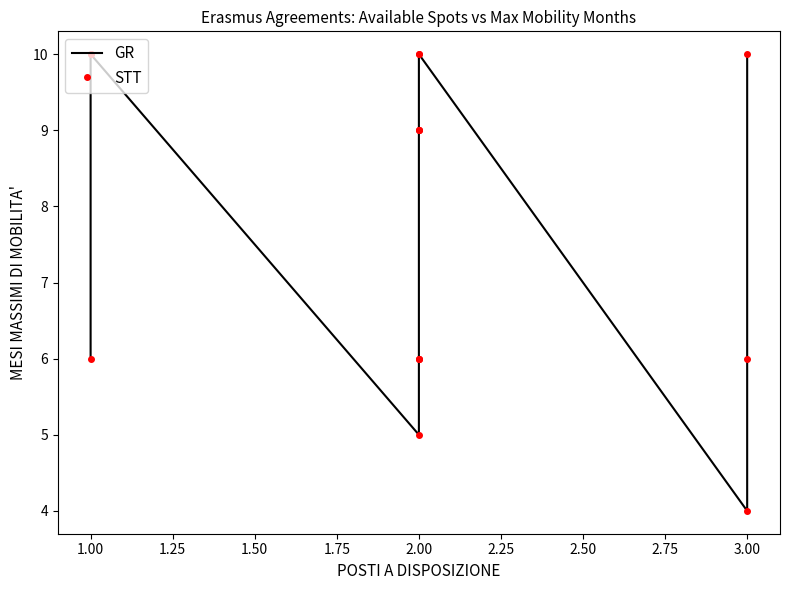

Which series changed the most between 3.00 and 13?

GR